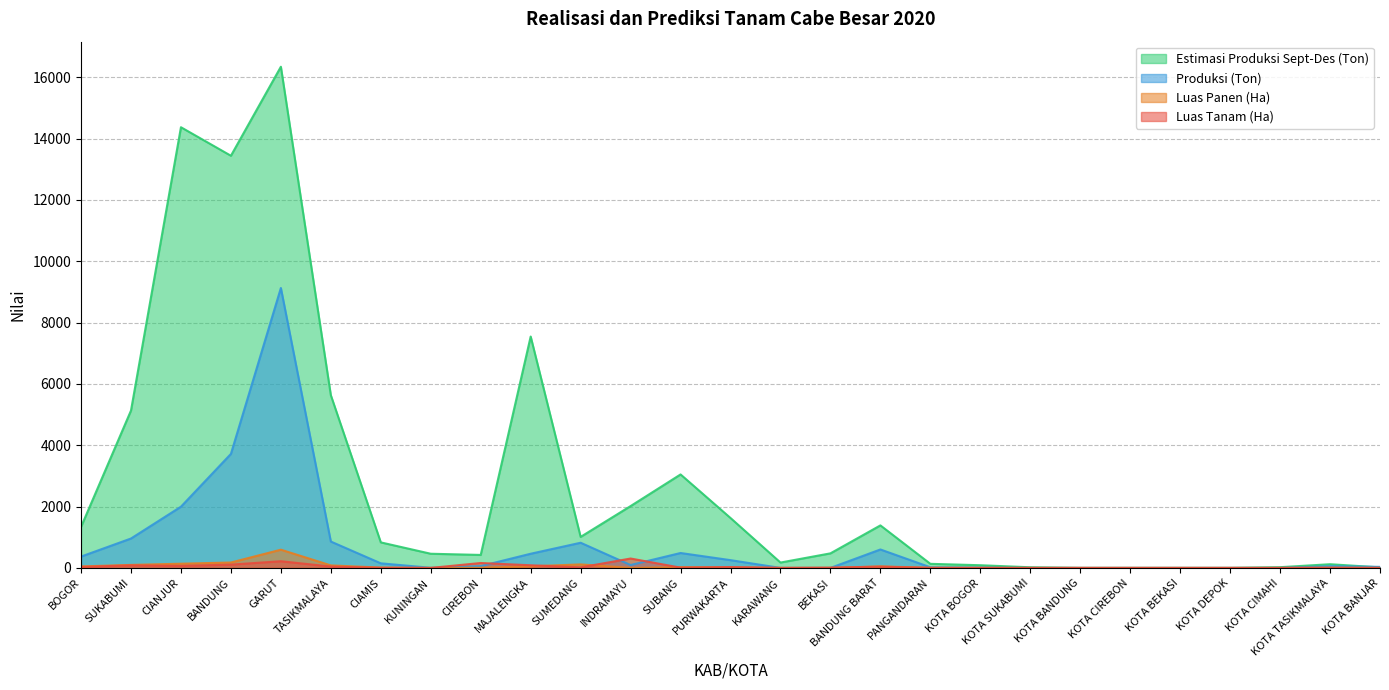

What is the value of the Luas Panen (Ha) point at the 13th from the left?

24.0